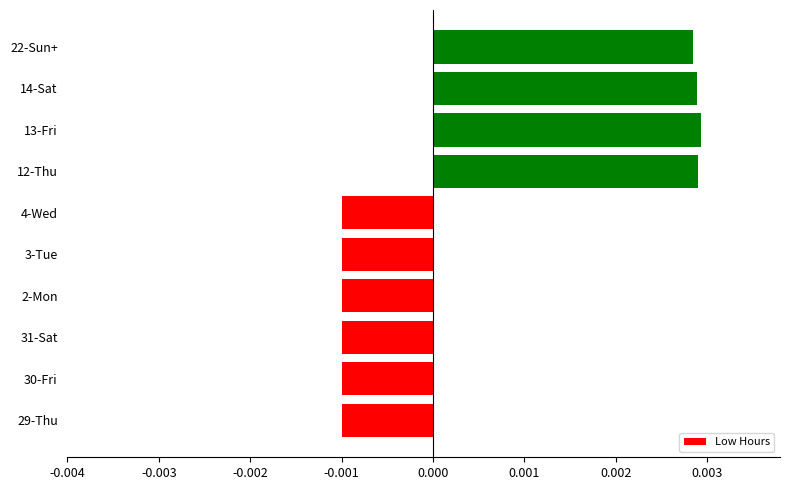

Between 3-Tue and 22-Sun+, which is larger?

22-Sun+